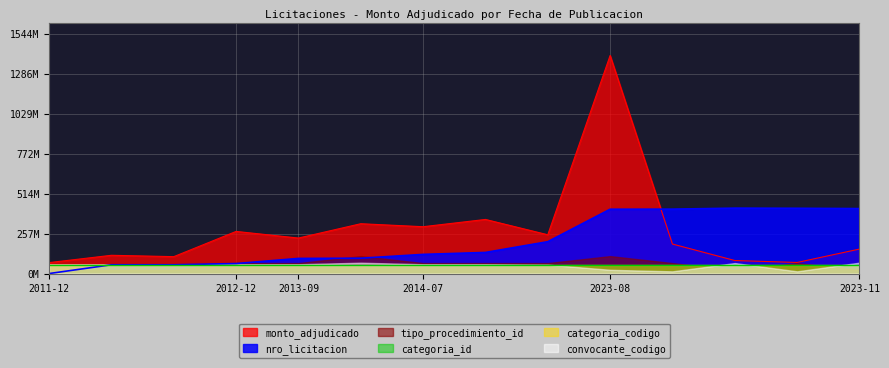

What is the minimum value shown in the chart?

1